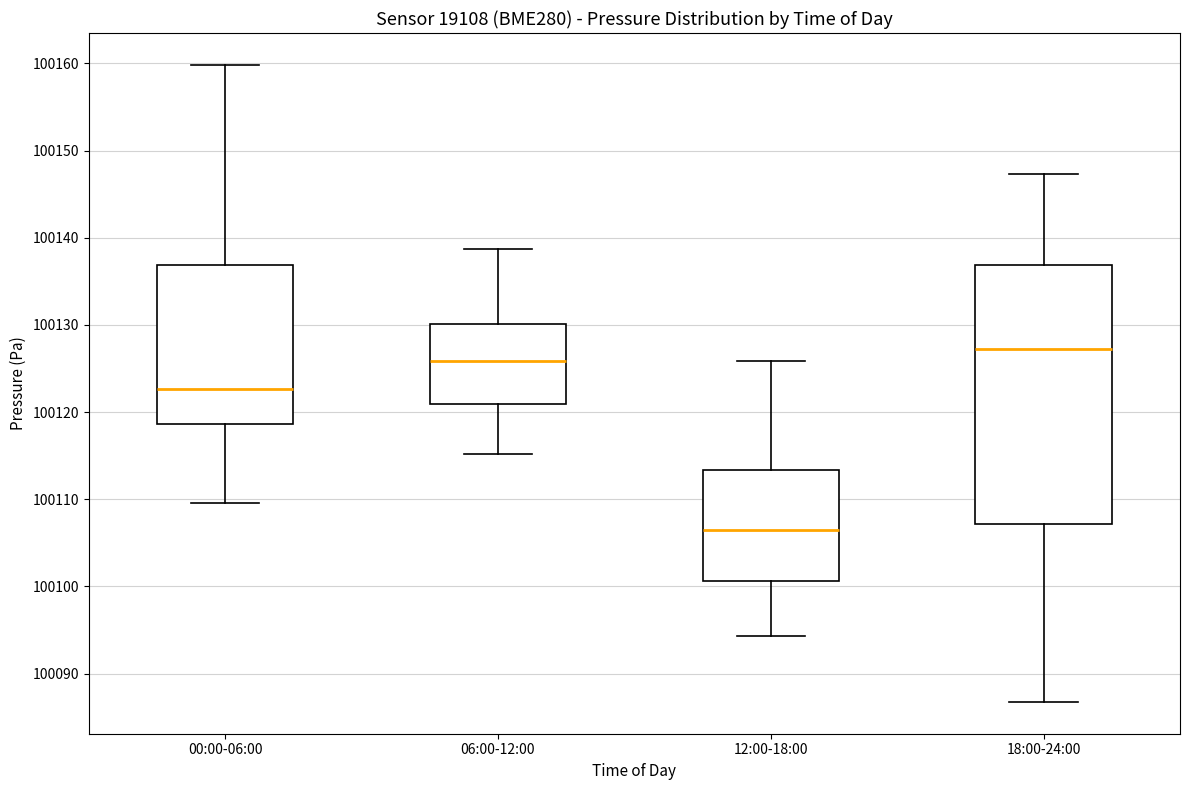

Reading left to right, transcribe this box plot: for each box, give where its median line is, the range the box spans, and where its two whiskers end, as read against the y-axis. The values are not printed on the chart, so give them approximately, as read against the axis.

00:00-06:00: median 100123, box 100119 to 100137, whiskers 100110 to 100160
06:00-12:00: median 100126, box 100121 to 100130, whiskers 100115 to 100139
12:00-18:00: median 100106, box 100101 to 100113, whiskers 100094 to 100126
18:00-24:00: median 100127, box 100107 to 100137, whiskers 100087 to 100147